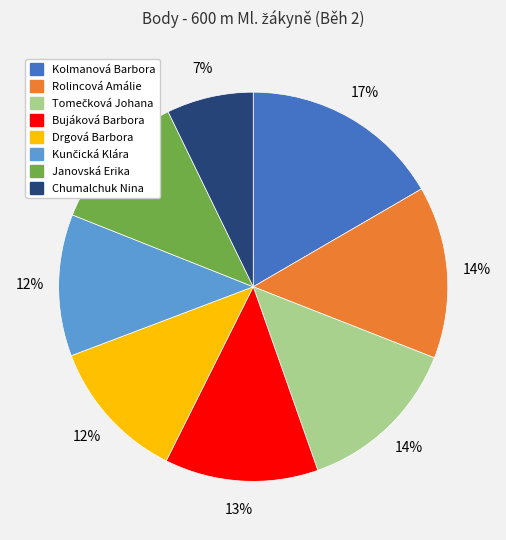

To the nearest percent, what is the average slice percentage?

12%